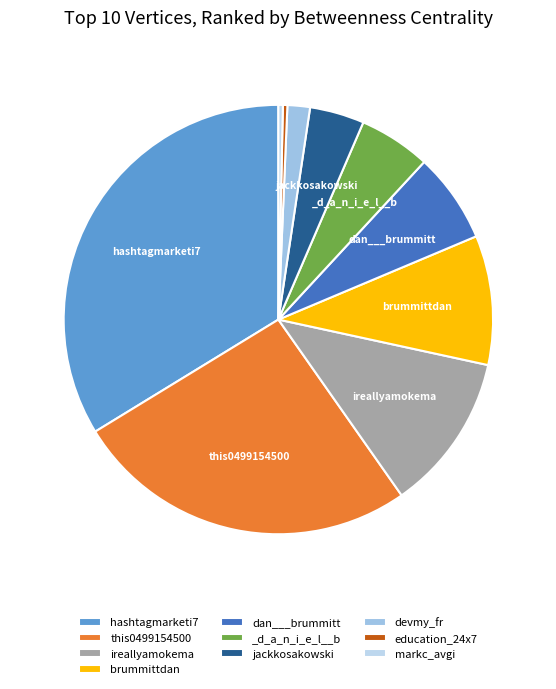

How much of the chart is everything except markc_avgi?

99.7%